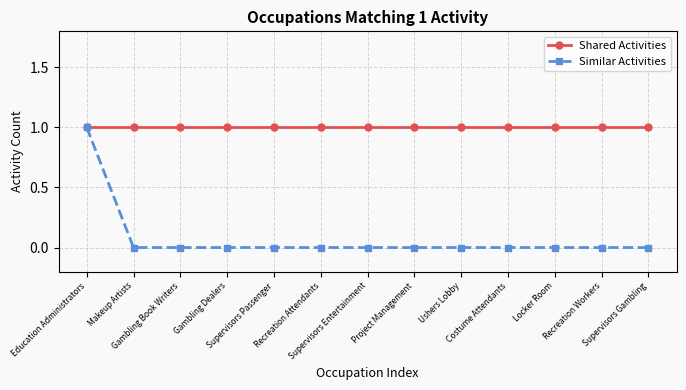

Is the value of Similar Activities at Project Management greater than the value of Shared Activities at Locker Room?

No